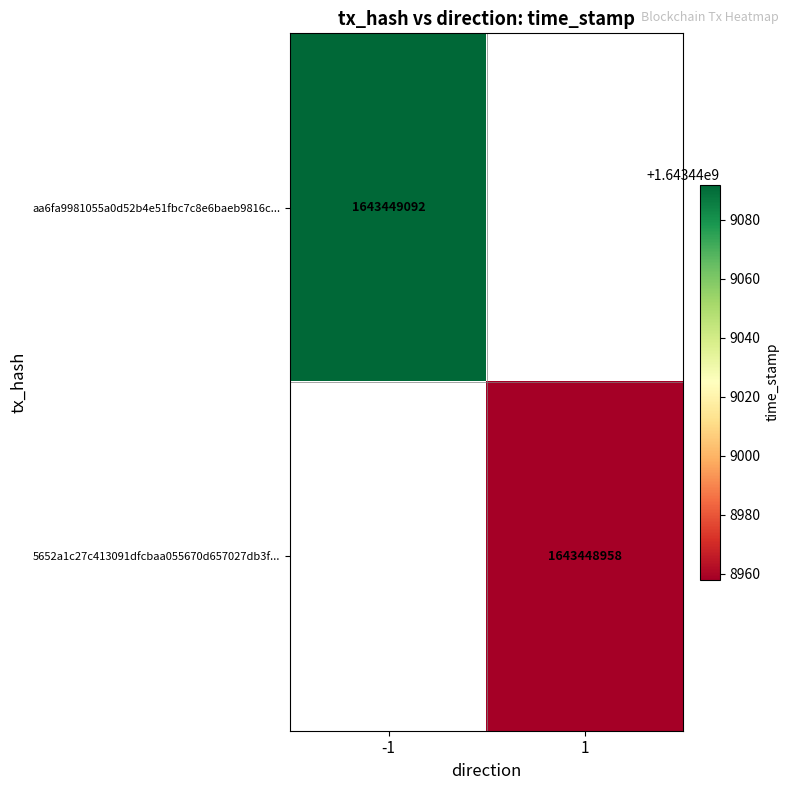

Rank the series by their average value, from highest to lowest.

aa6fa9981055a0d52b4e51fbc7c8e6baeb9816c, 5652a1c27c413091dfcbaa055670d657027db3f